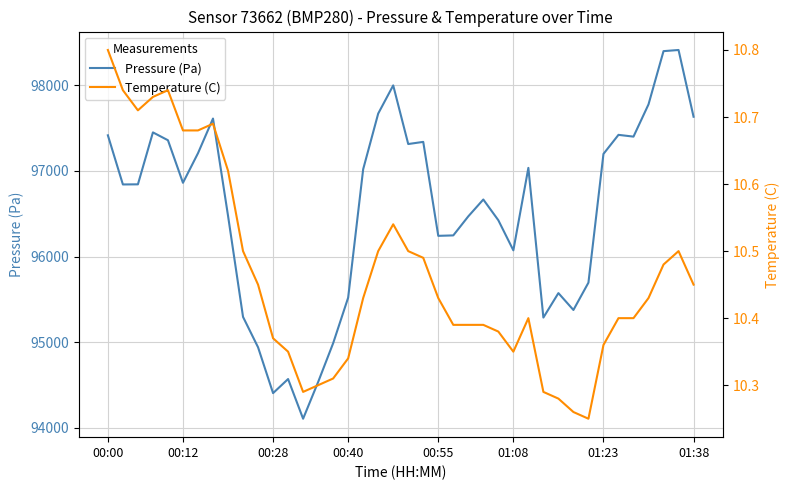

The value of Pressure (Pa) at 01:23 is 171823.0. True or false?

False